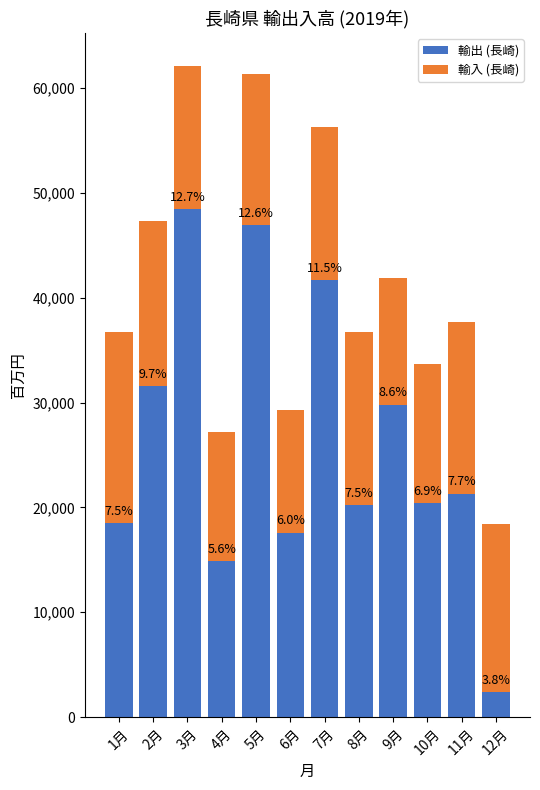

Does the chart contain any negative values?

No